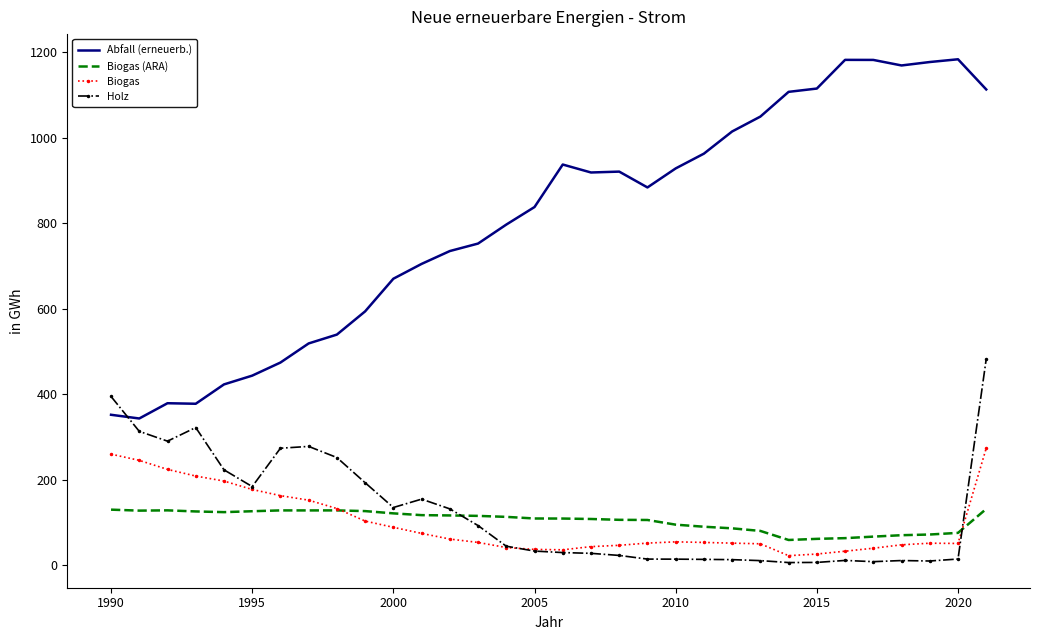

True or false: Abfall (erneuerb.) and Biogas cross at least once.

False